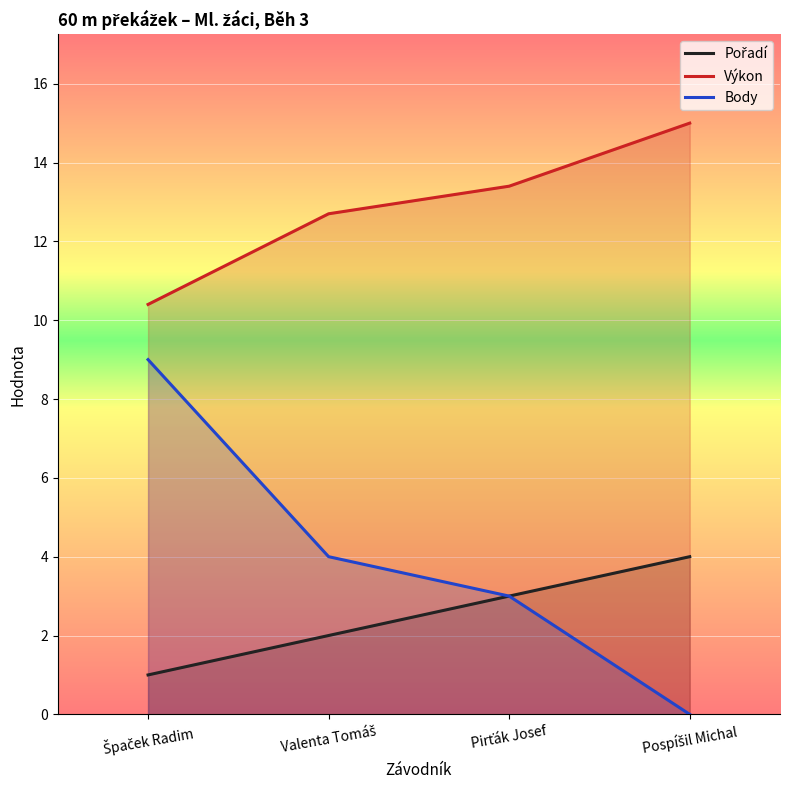

Is the value of Výkon at Pirťák Josef greater than the value of Pořadí at Pirťák Josef?

Yes